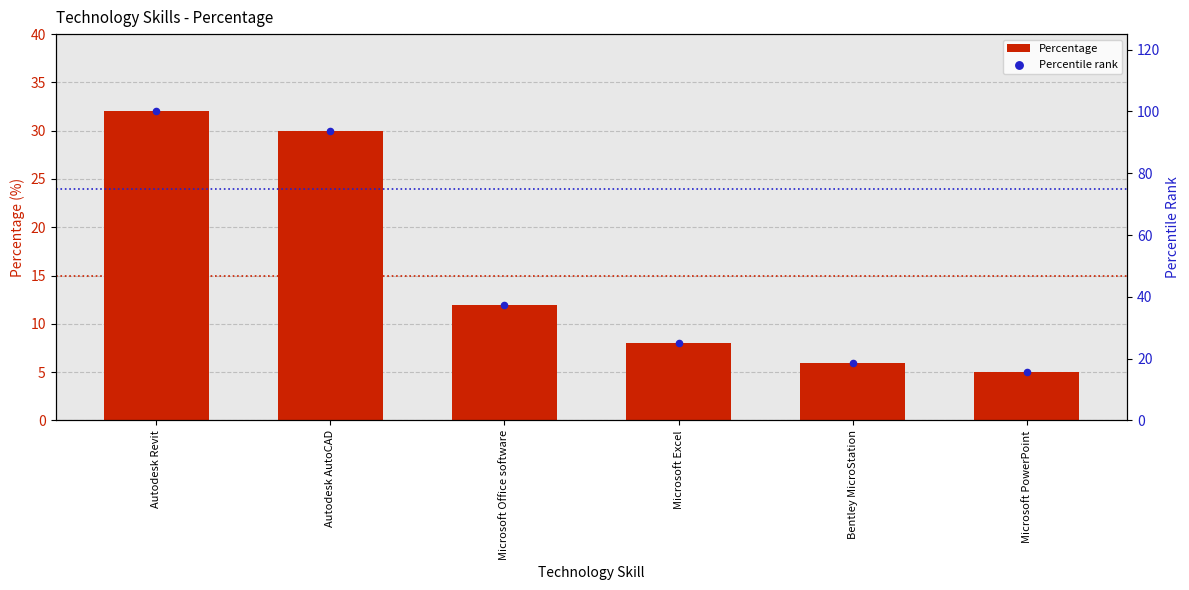

What are all the series names shown in the legend?

Percentage, Percentile rank